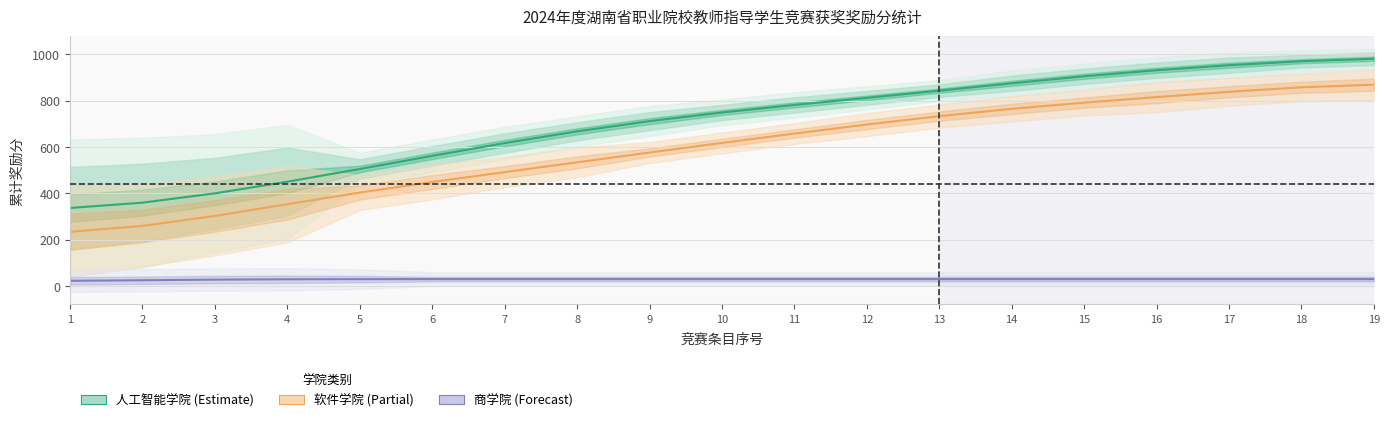

What is the total value across all series at 3?

730.1